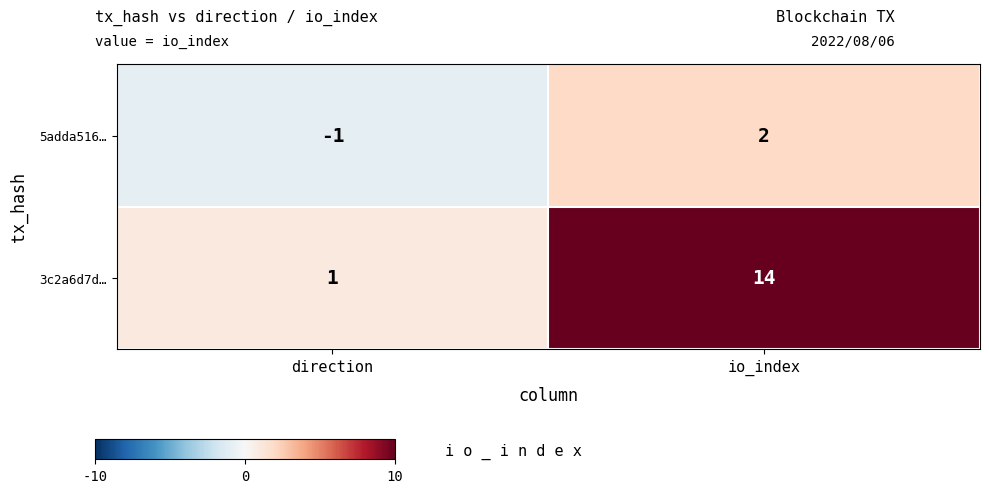

What is the difference between the 3c2a6d7d… values at io_index and direction?

13